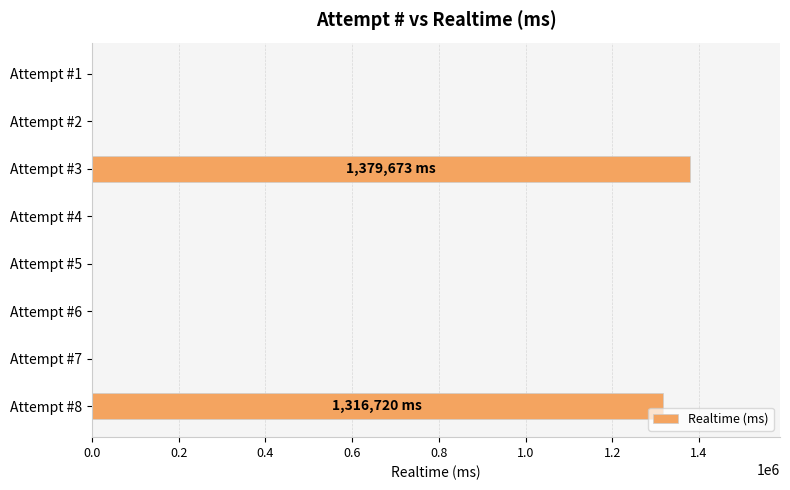

What is the change in value from Attempt #8 to Attempt #2?

-1316720